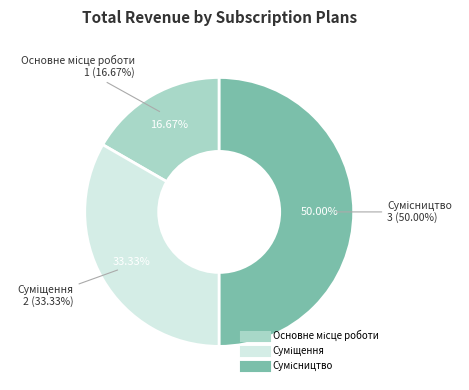

To the nearest percent, what is the combined percentage of Суміщення and Основне місце роботи?

50%